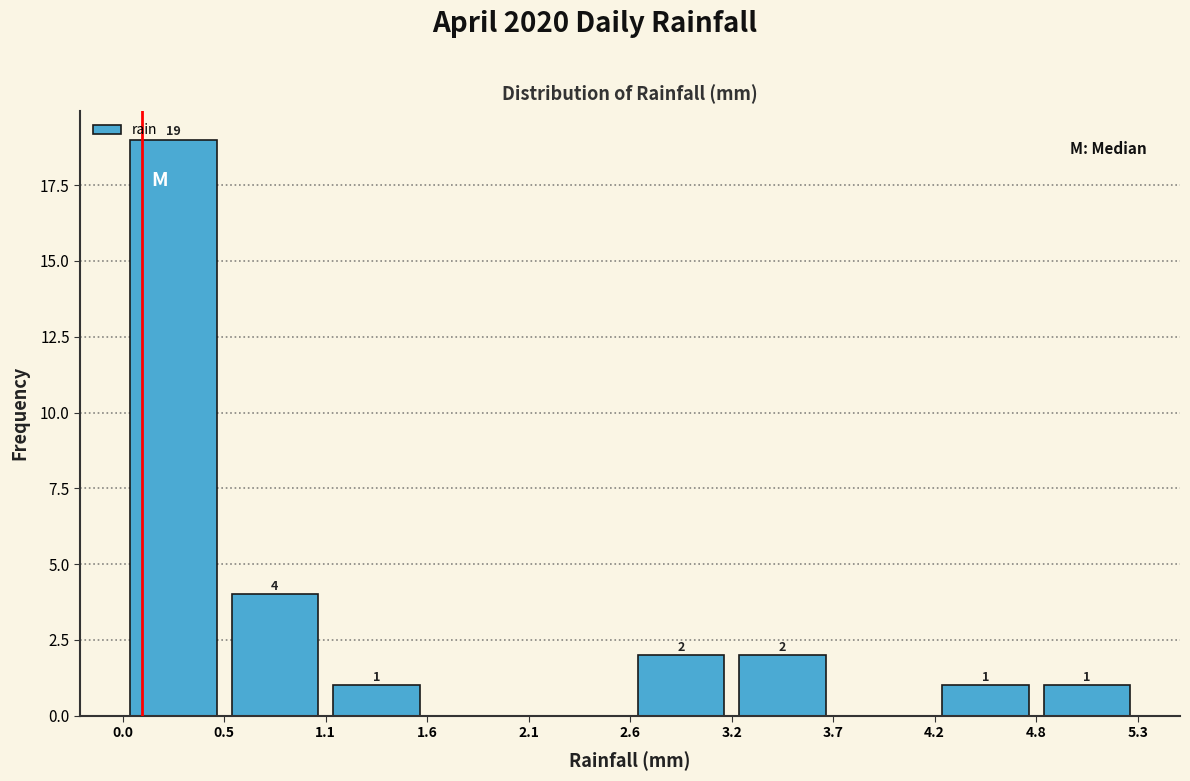

Over which range of the x-axis is the bar tallest?

0.0 to 0.5